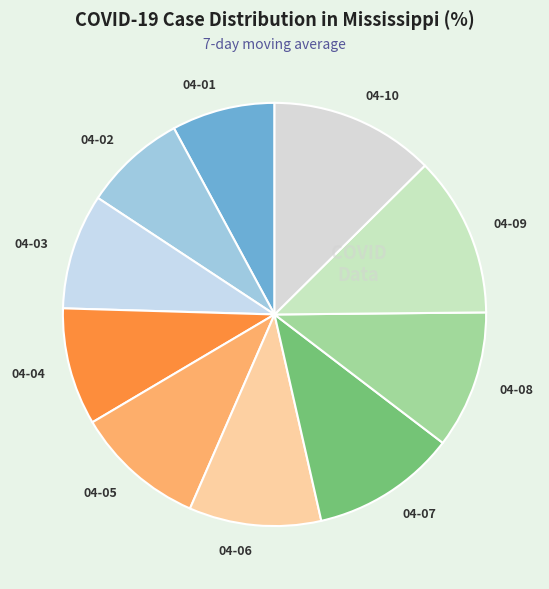

Is it true that 04-02 is 8% of the pie?

True